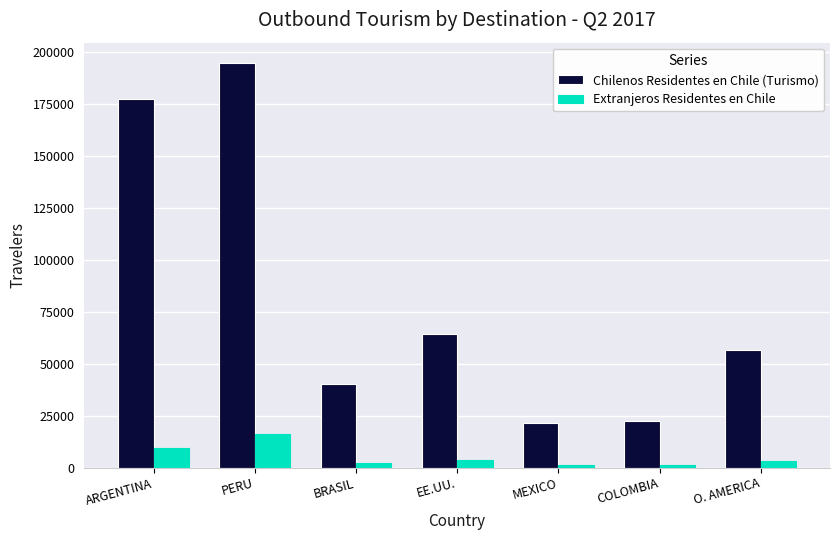

What is the label of the 4th bar from the left?

EE.UU.